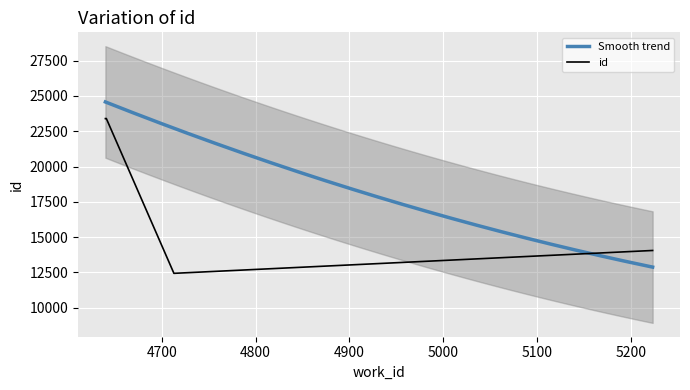

The value at 5223 is 30761. True or false?

False